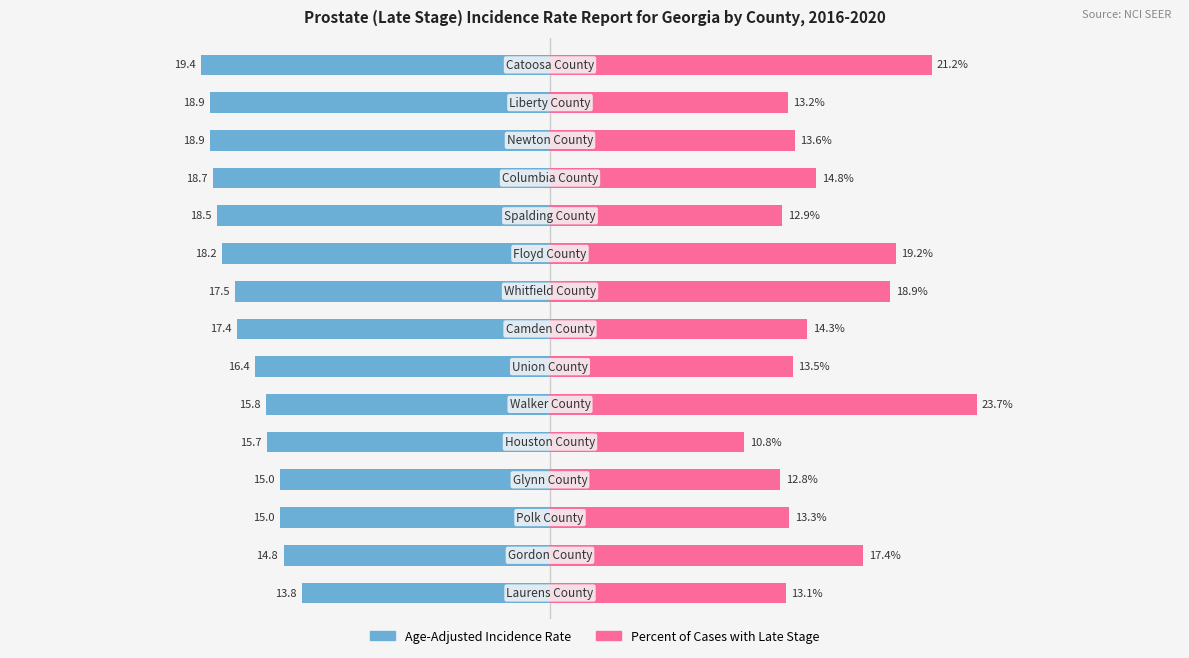

What are all the series names shown in the legend?

Age-Adjusted Incidence Rate, Percent of Cases with Late Stage